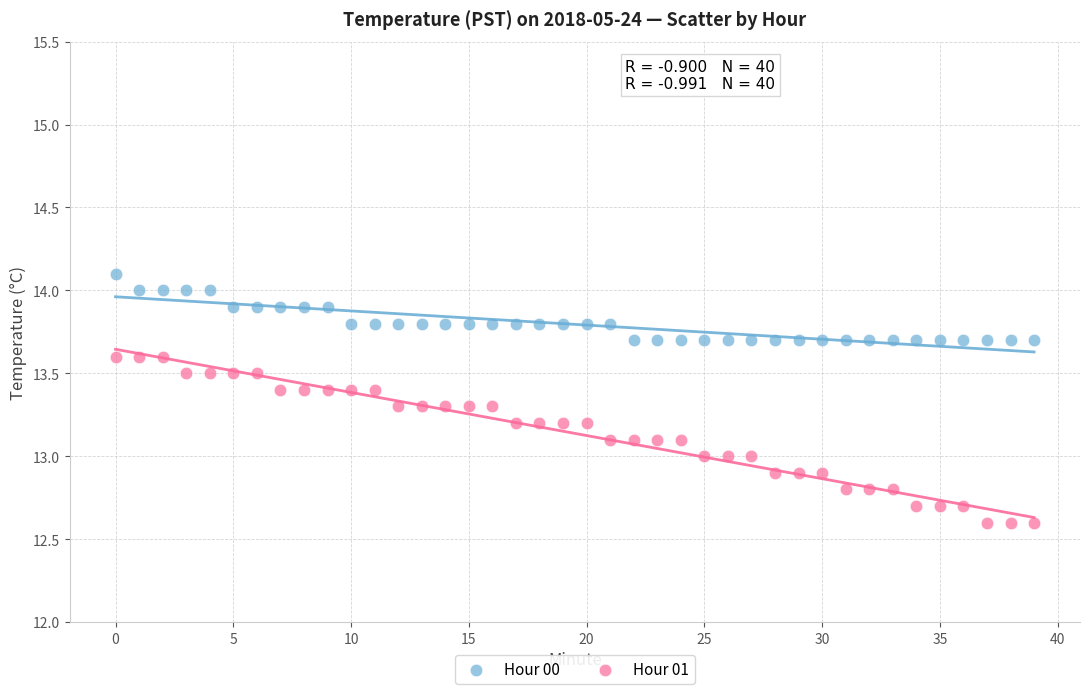

Which series contains the highest Y value?

Hour 00